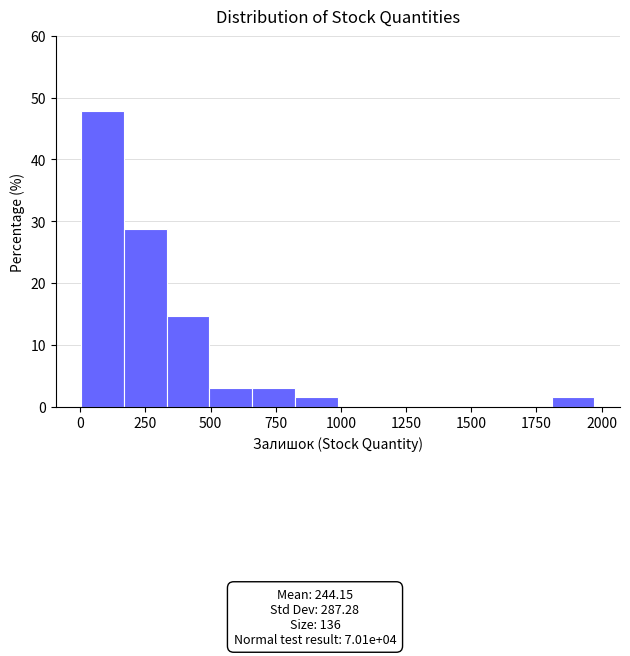

Around what value on the x-axis is the tallest bar? Give the approximate position of its centre, as read against the axis.

100